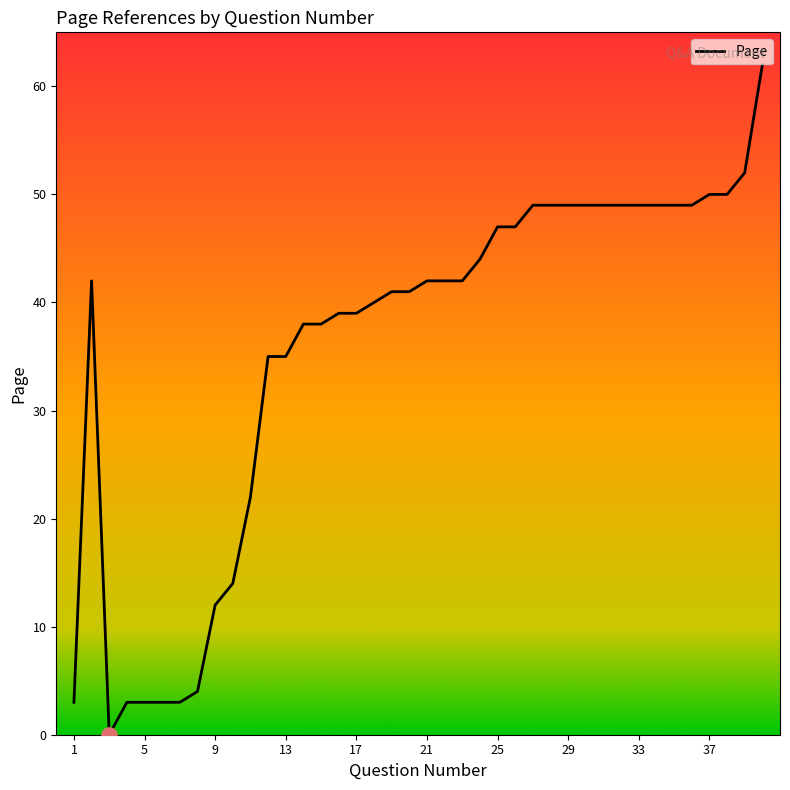

What is the maximum value shown in the chart?

62